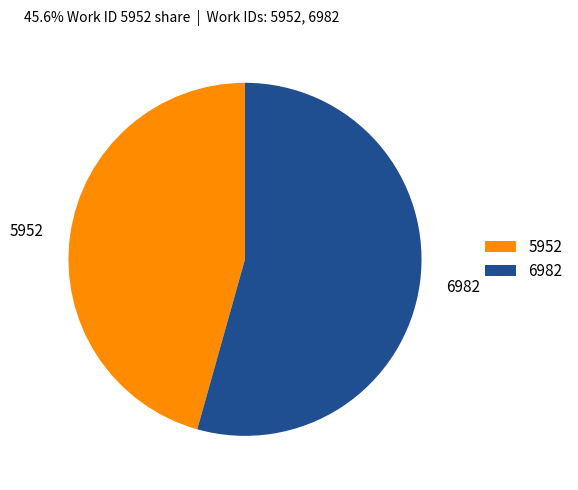

Is it true that 6982 is 54% of the pie?

True